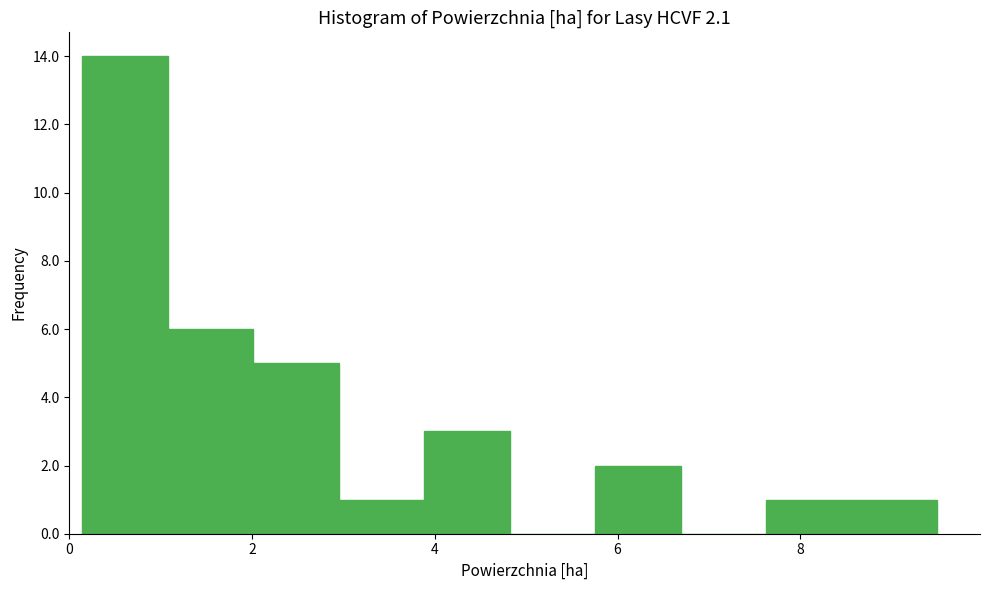

Reading left to right, list every bar in this chart as the range it spans on the x-axis followed by its height. Neither the bar edges nor the heights are printed on the chart, so give them approximately, as read against the axes.

0.2 to 1.0: 14
1.0 to 2.0: 6
2.0 to 3.0: 5
3.0 to 3.8: 1
3.8 to 4.8: 3
4.8 to 5.8: 0
5.8 to 6.6: 2
6.6 to 7.6: 0
7.6 to 8.6: 1
8.6 to 9.6: 1